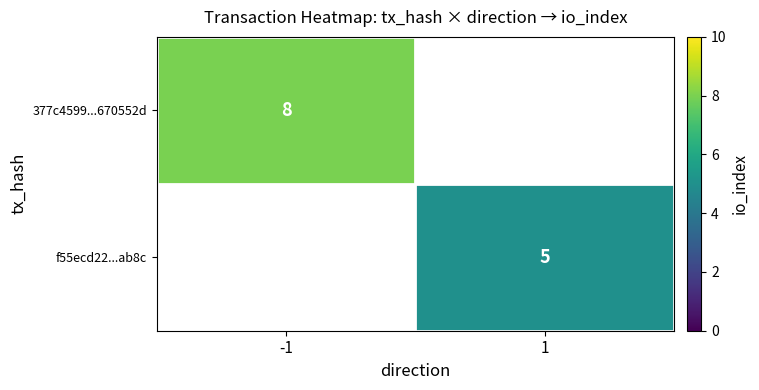

What is the maximum value shown in the chart?

8.0